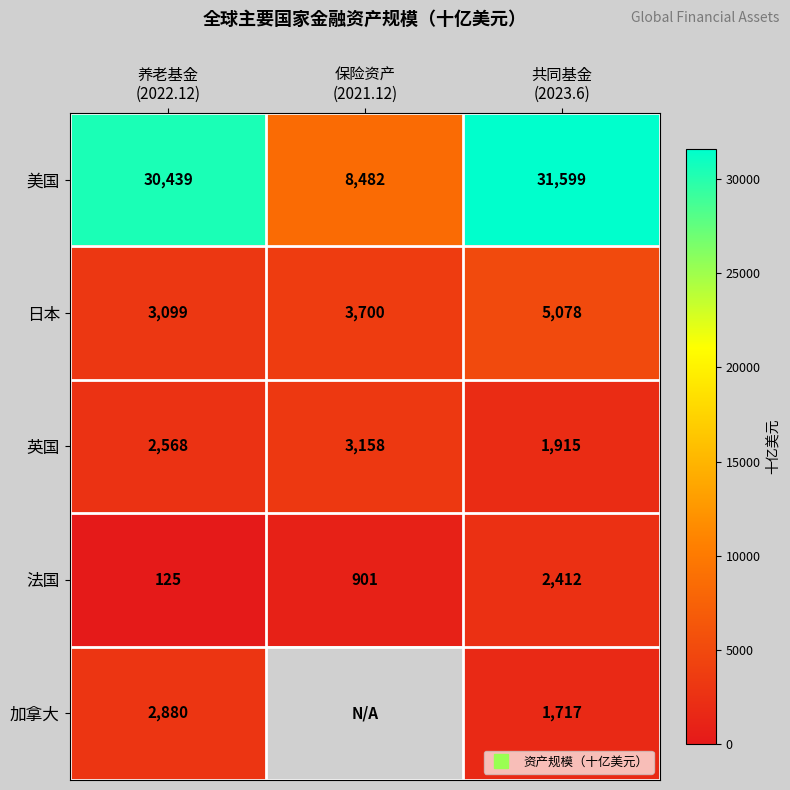

How many data points in 日本 are less than 3700?

1